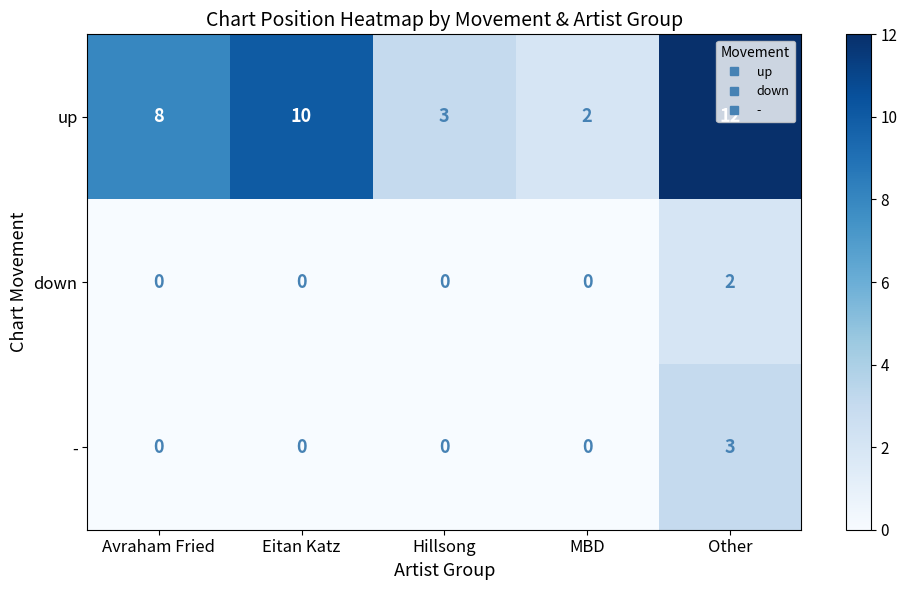

What is the maximum value shown in the chart?

12